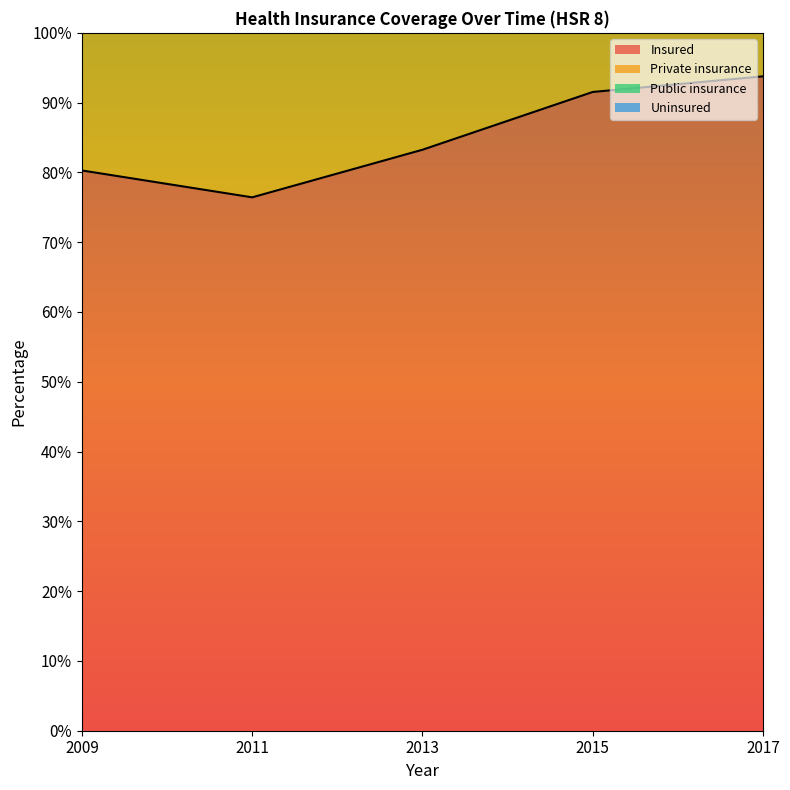

True or false: Insured and Uninsured intersect in this chart.

False